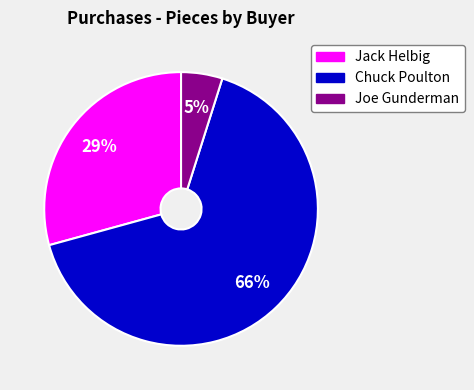

Do Joe Gunderman and Chuck Poulton together represent more than half of the pie?

Yes